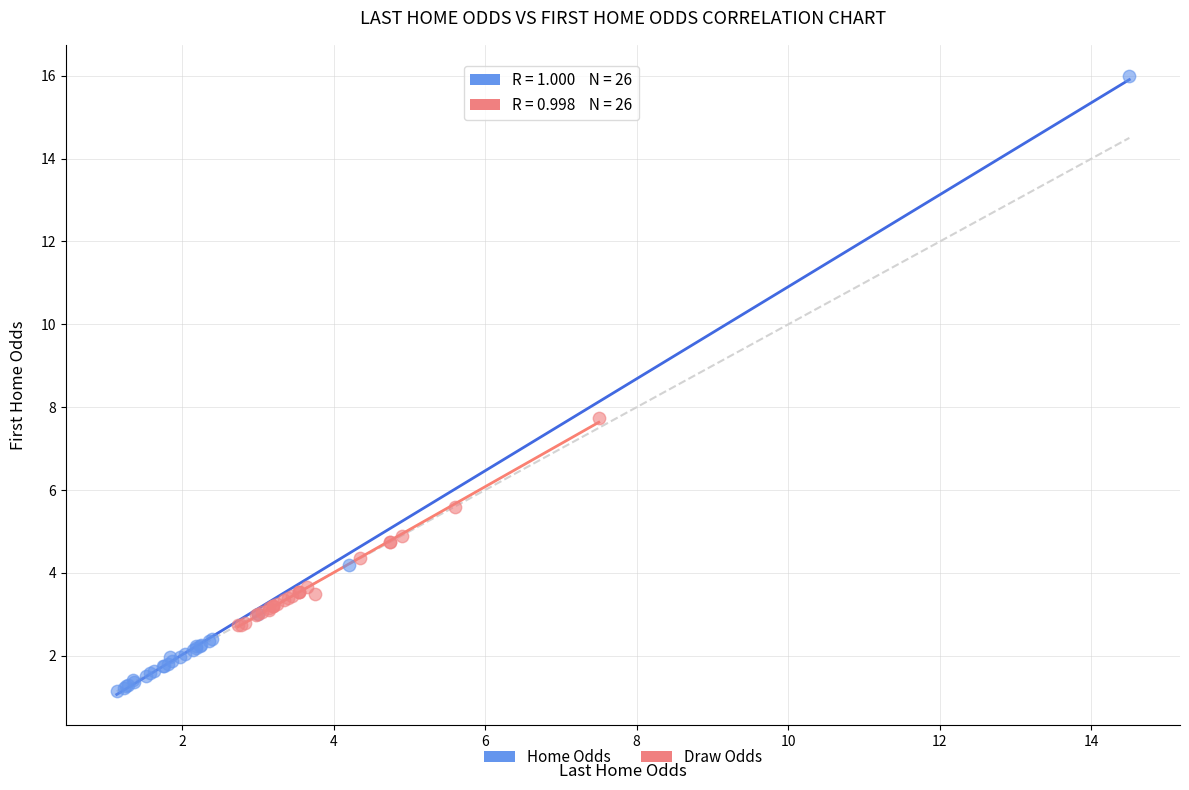

Which series reaches the minimum Y coordinate?

Home Odds